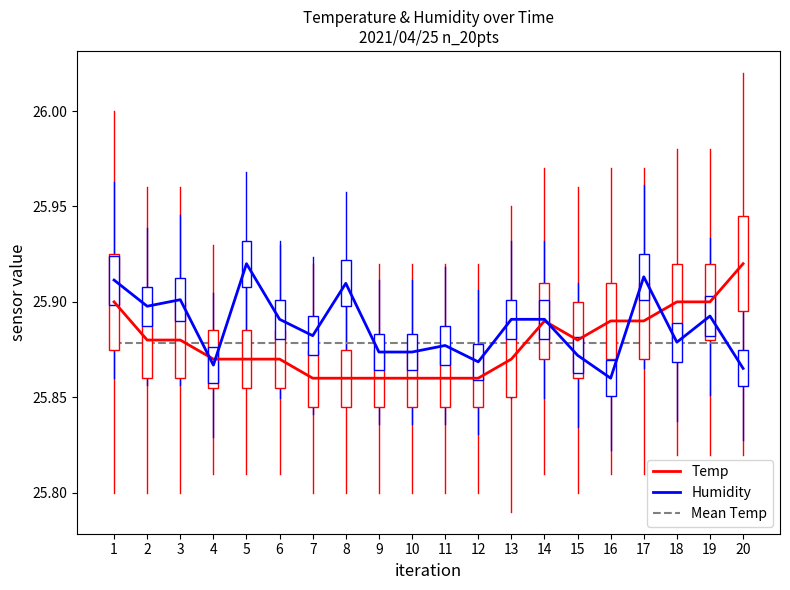

The value of Temp at 8 is 12.5. True or false?

False